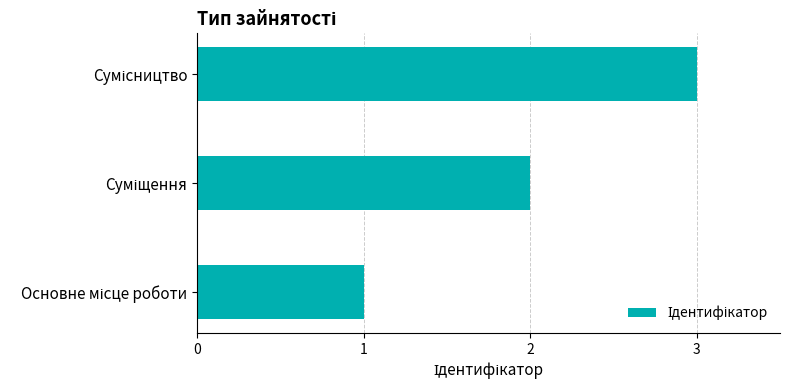

What is the greatest value displayed?

3